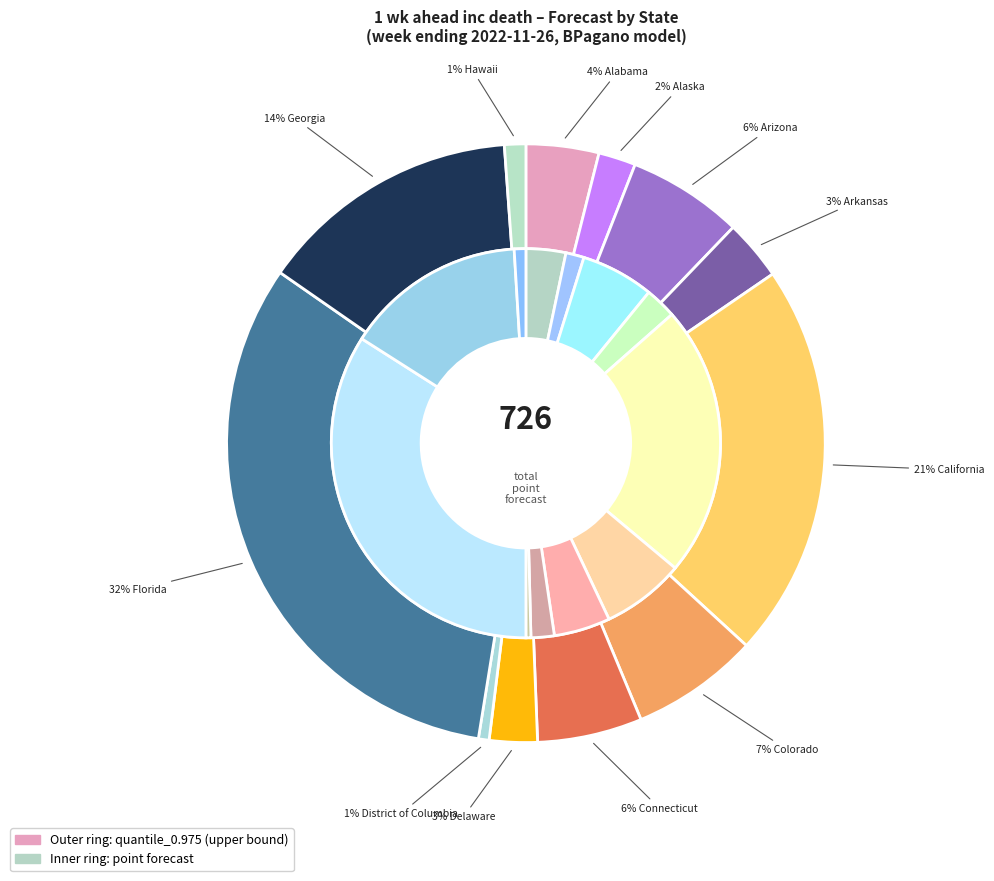

Between California and Georgia, which series saw the biggest shift?

quantile_0.975